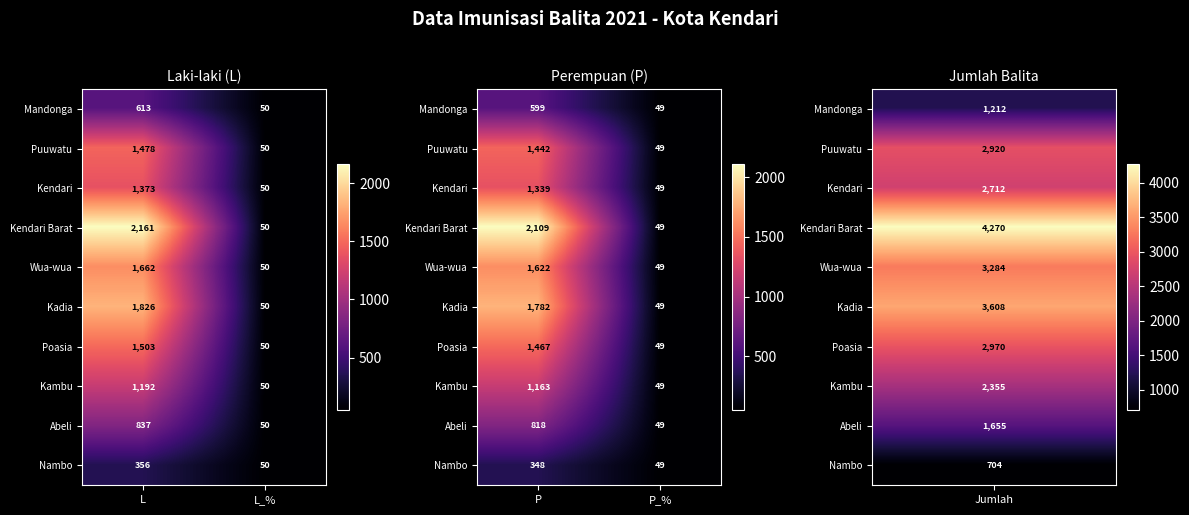

Rank the series at P_% from lowest to highest value.

Mandonga, Puuwatu, Kendari, Kendari Barat, Wua-wua, Kadia, Poasia, Kambu, Abeli, Nambo